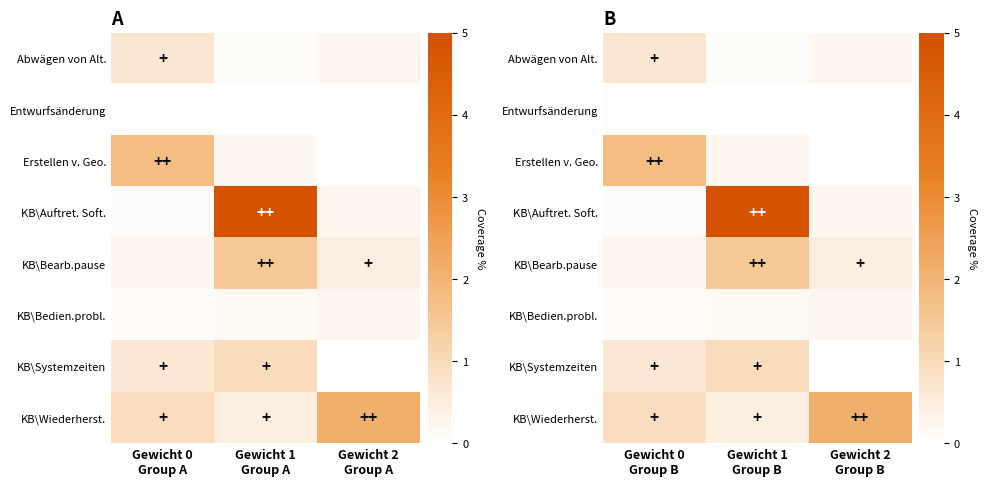

What is the spread (max minus min) of values at Gewicht 0 Group B?

1.7